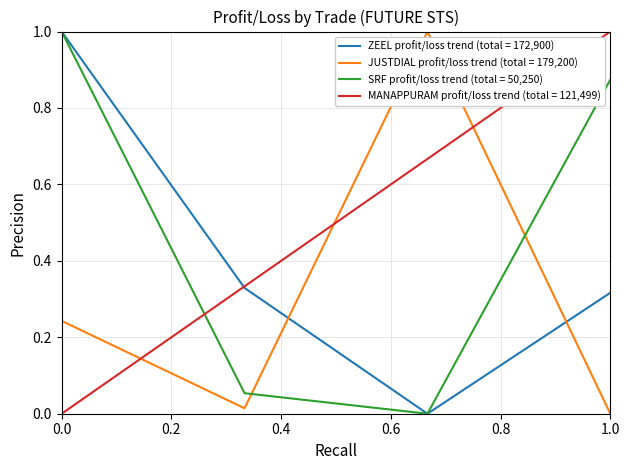

True or false: ZEEL profit/loss trend (total = 172,900) and JUSTDIAL profit/loss trend (total = 179,200) intersect in this chart.

True